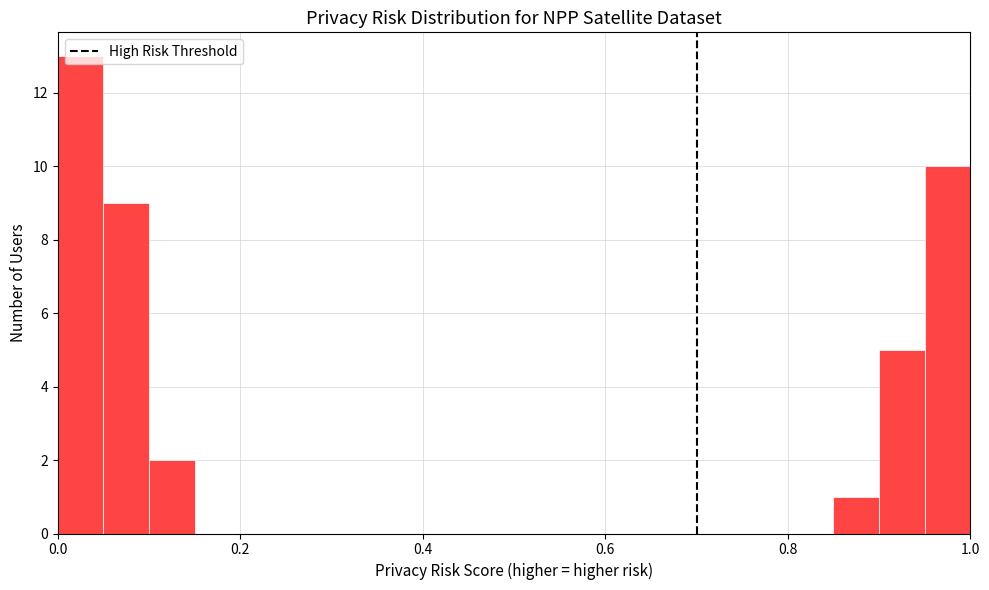

Read against the x-axis, roughly where is the centre of the tallest bar?

0.02